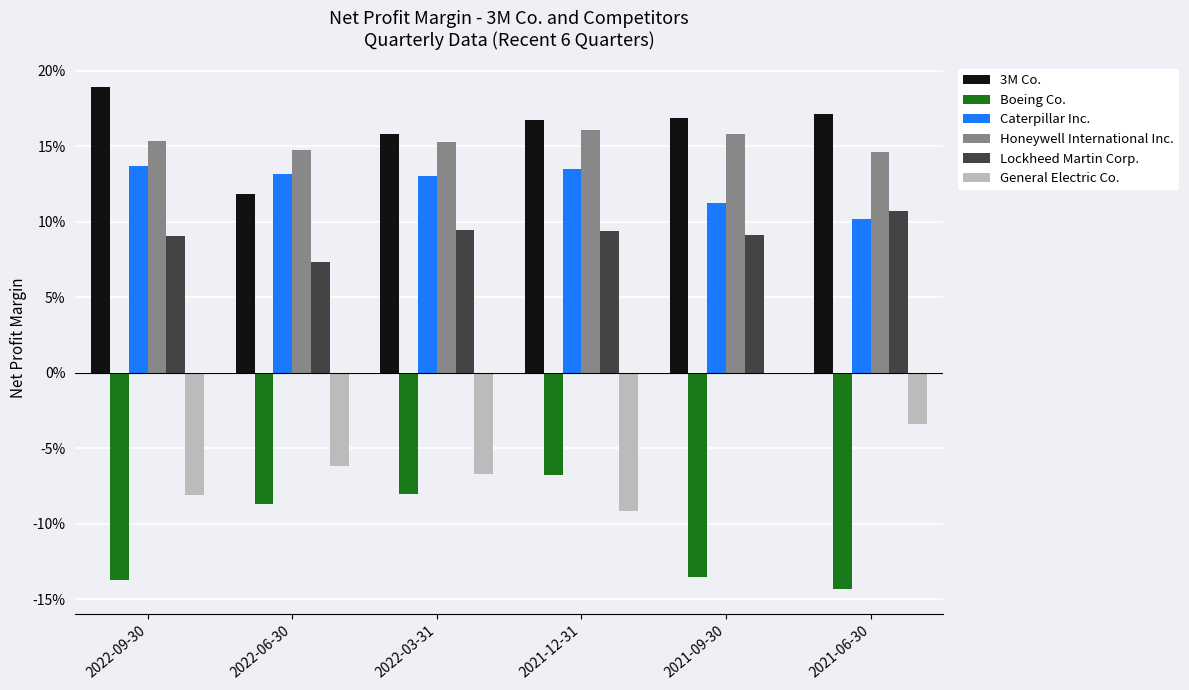

What are all the series names shown in the legend?

3M Co., Boeing Co., Caterpillar Inc., Honeywell International Inc., Lockheed Martin Corp., General Electric Co.